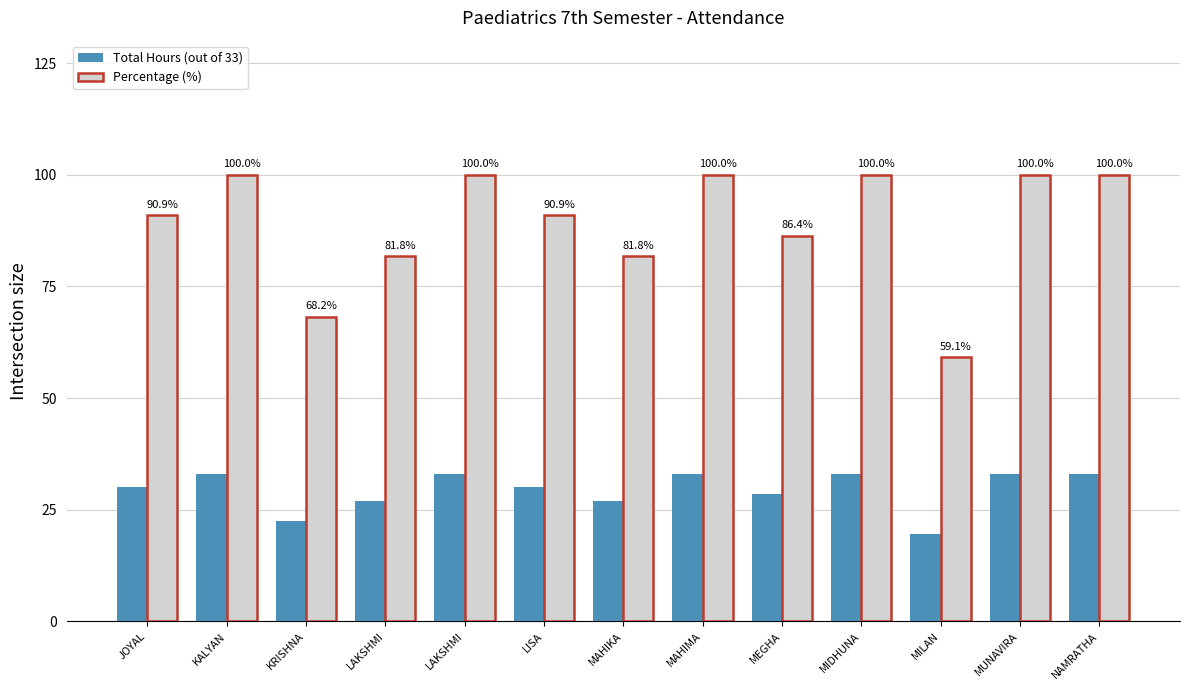

How many bars are there in each group?

2